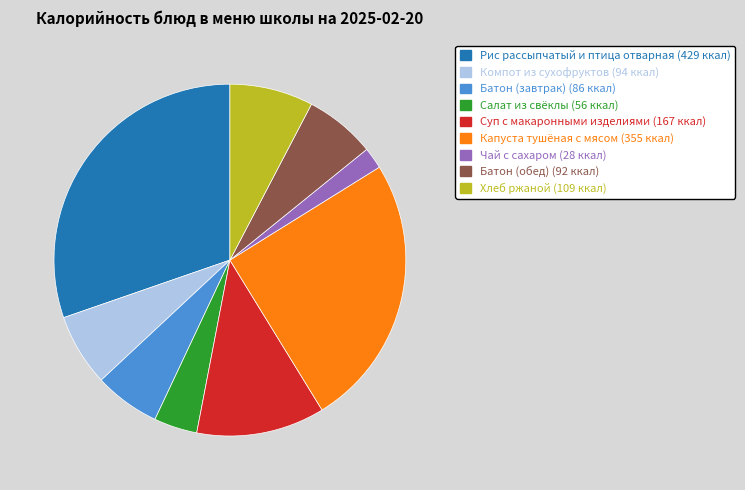

Does any single category account for the majority?

No